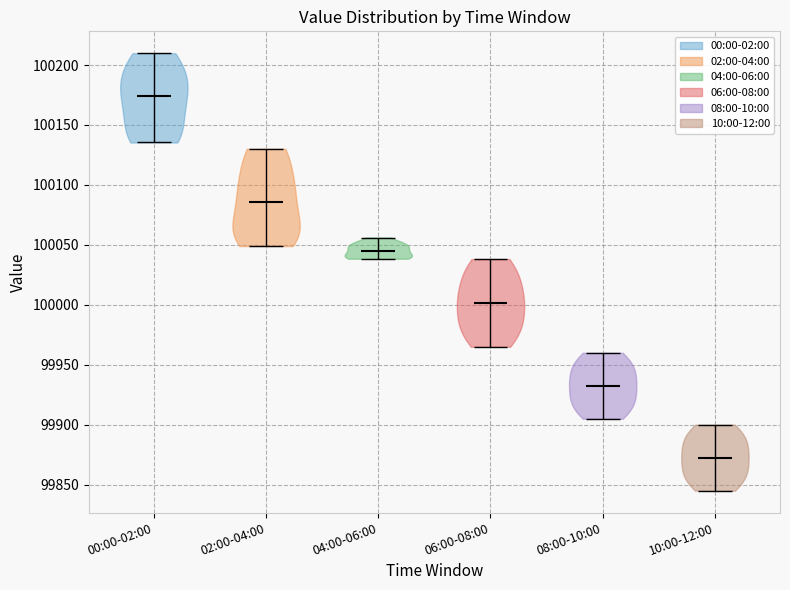

Reading left to right, read every violin against the y-axis: where its median line is, and the lowest and highest points it reaches. The values are not printed on the chart, so give them approximately, as read against the axis.

00:00-02:00: median line 100175, lowest point 100135, highest point 100210
02:00-04:00: median line 100085, lowest point 100050, highest point 100130
04:00-06:00: median line 100045, lowest point 100040, highest point 100055
06:00-08:00: median line 100000, lowest point 99965, highest point 100040
08:00-10:00: median line 99935, lowest point 99905, highest point 99960
10:00-12:00: median line 99875, lowest point 99845, highest point 99900